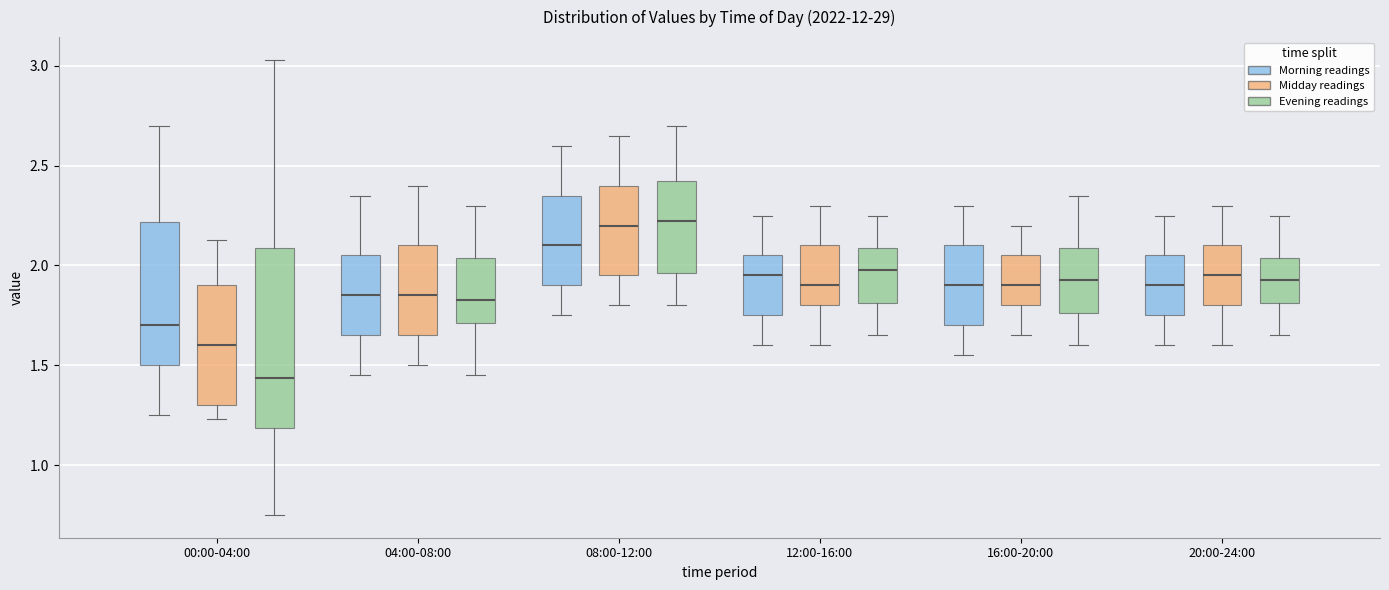

Comparing the boxes themselves (not the whiskers), which one is the tallest?

00:00-04:00 (Evening readings)